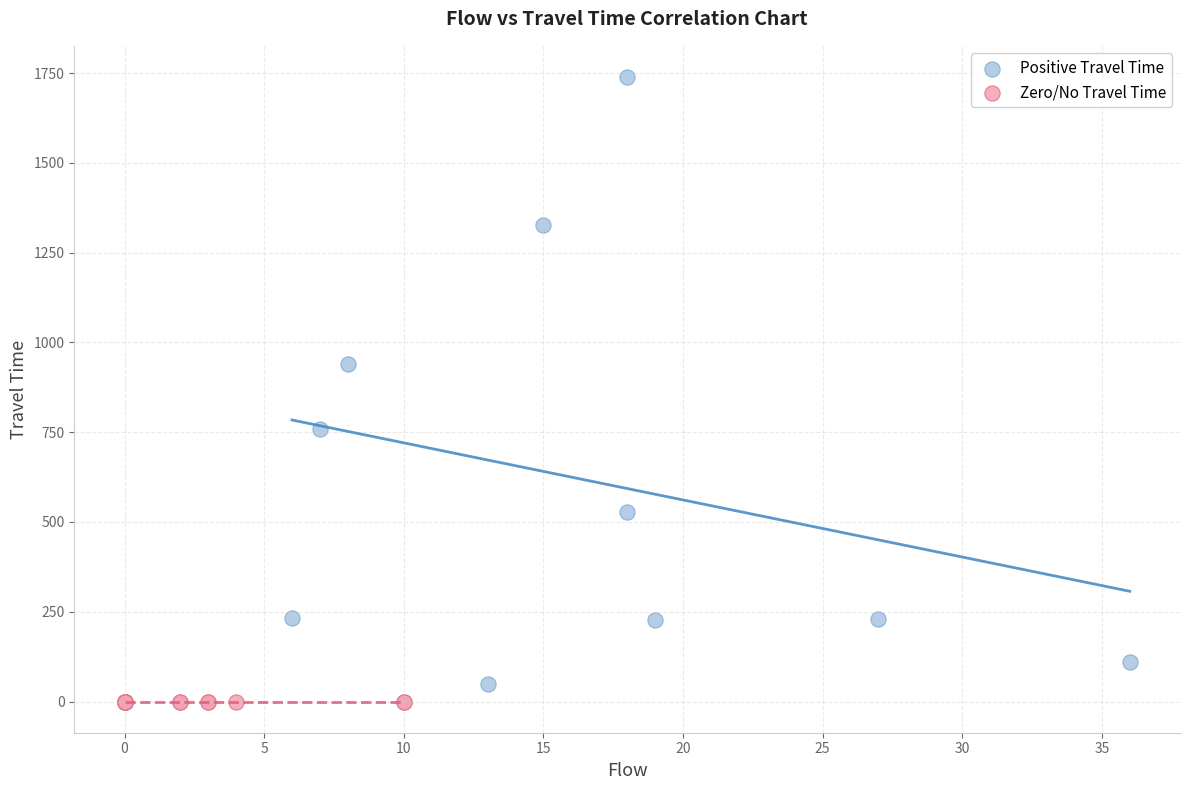

Which series reaches the maximum Y coordinate?

Positive Travel Time